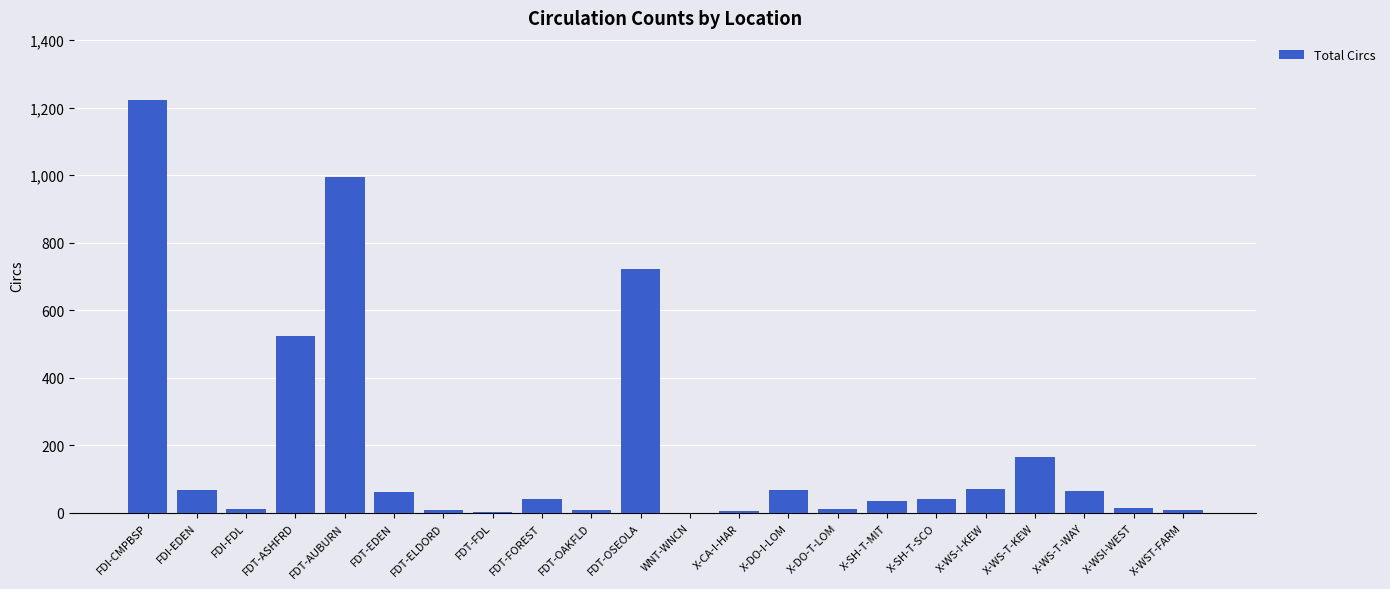

How many distinct data groups are displayed?

1